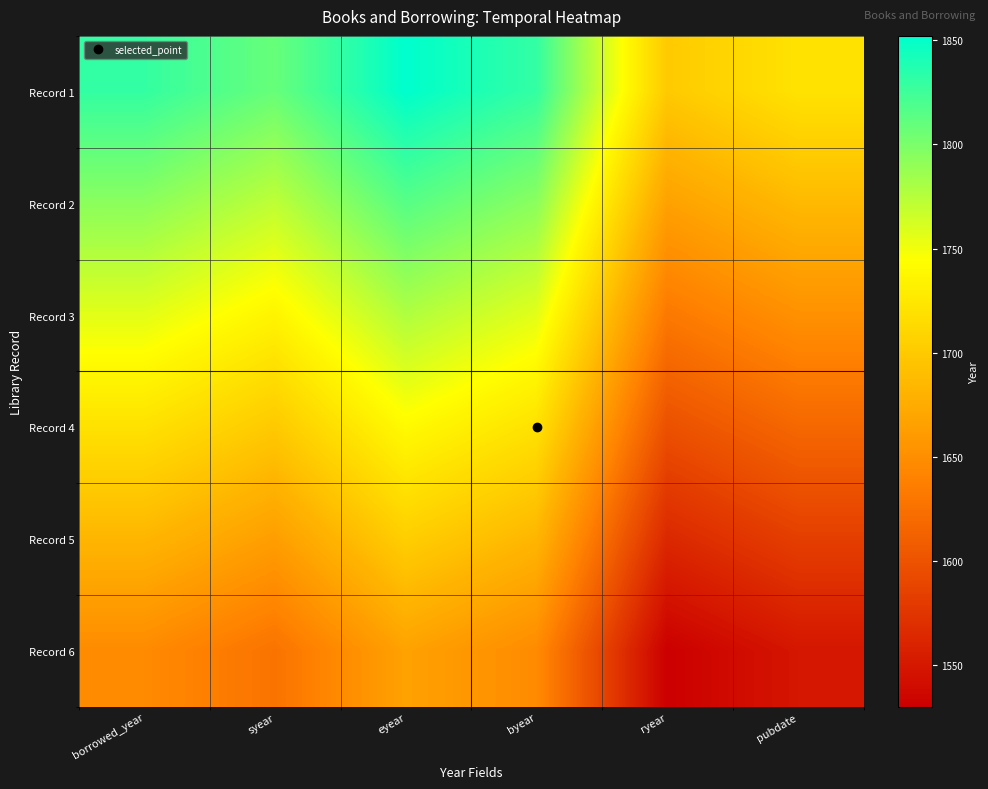

At how many categories does at least one series exceed 1792?

4